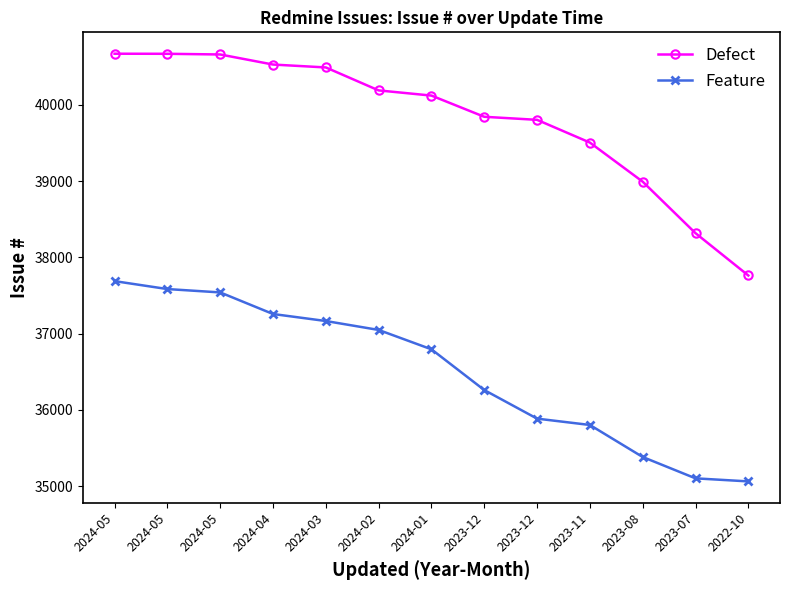

At 2022-10, list the series in order from largest to smallest.

Defect, Feature